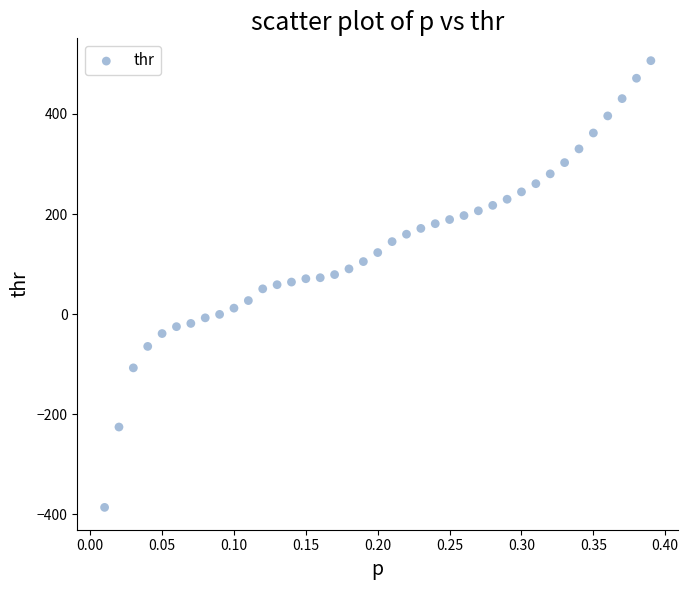

What is the range of Y values (max minus min)?

892.4